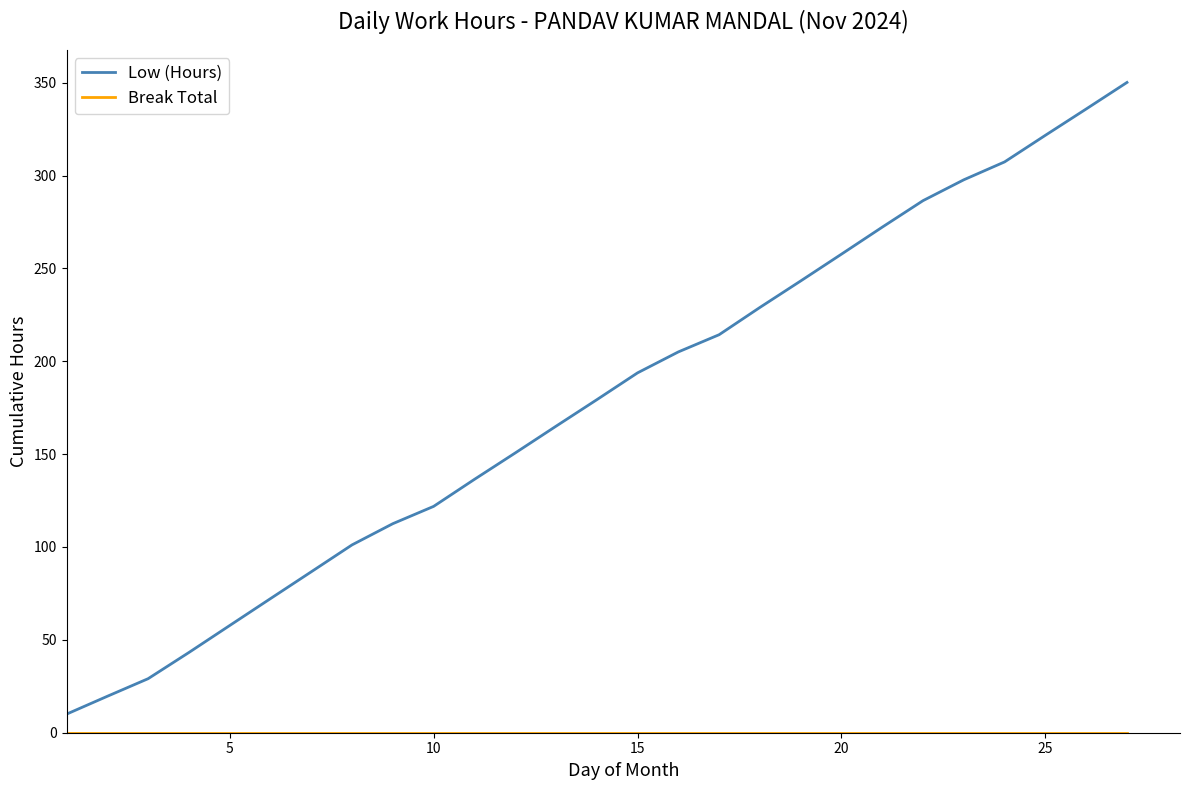

What is the average value of the Low (Hours) series?

177.8